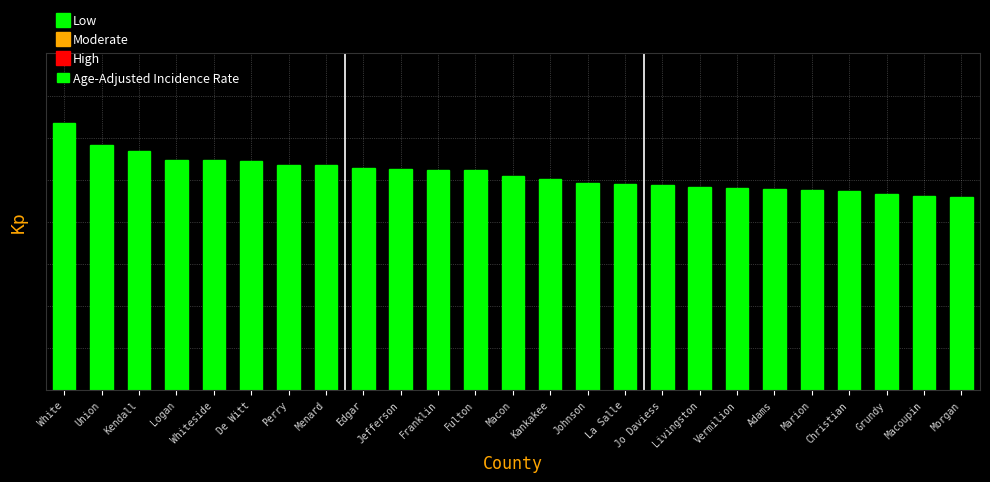

What is the value of the 11th bar from the left?

26.1